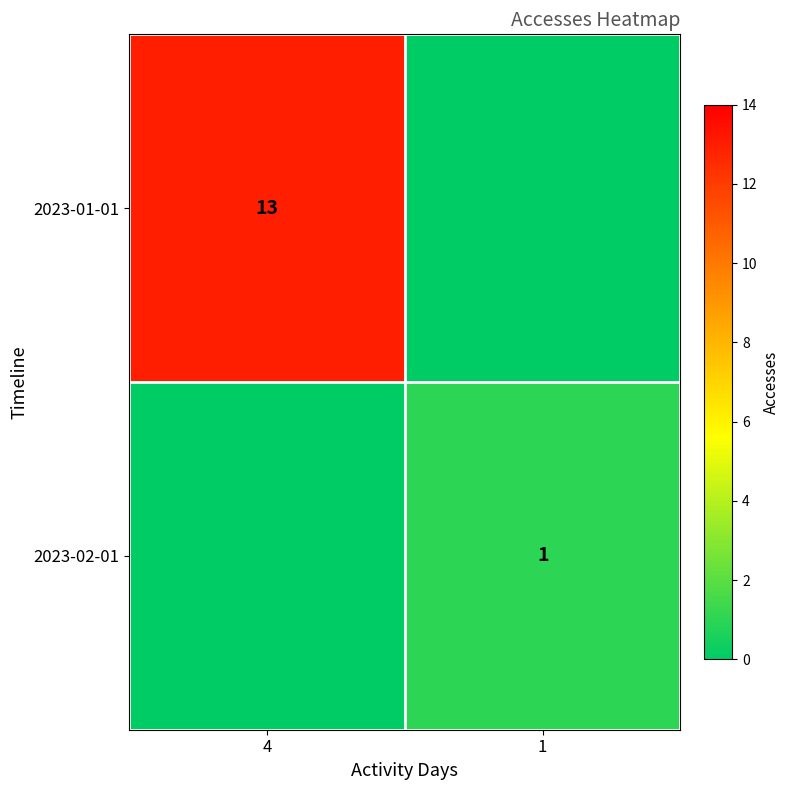

Is the value of 2023-02-01 at 1 greater than the value of 2023-01-01 at 4?

No